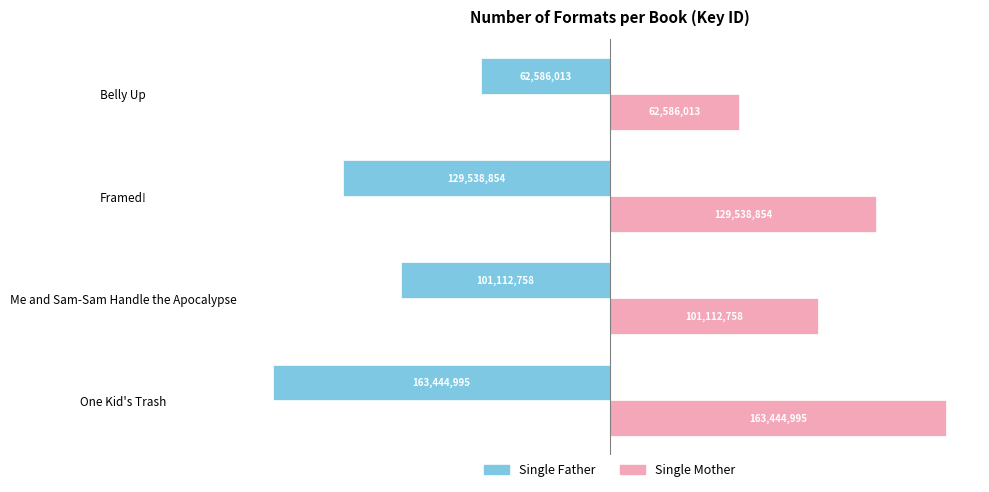

What is the difference between the highest and lowest values at Belly Up?

125172026